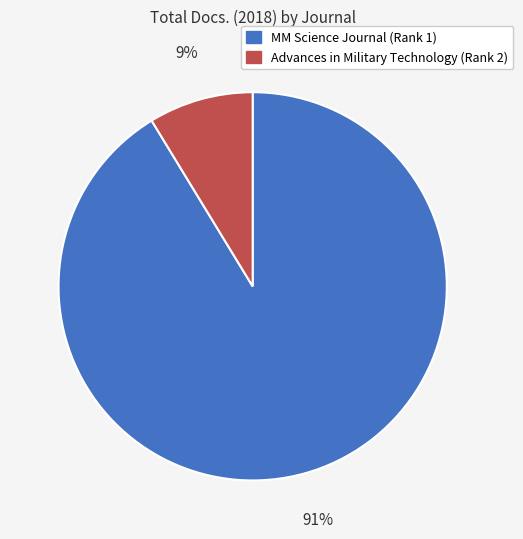

To the nearest percent, what portion does Advances in Military Technology (Rank 2) represent?

9%